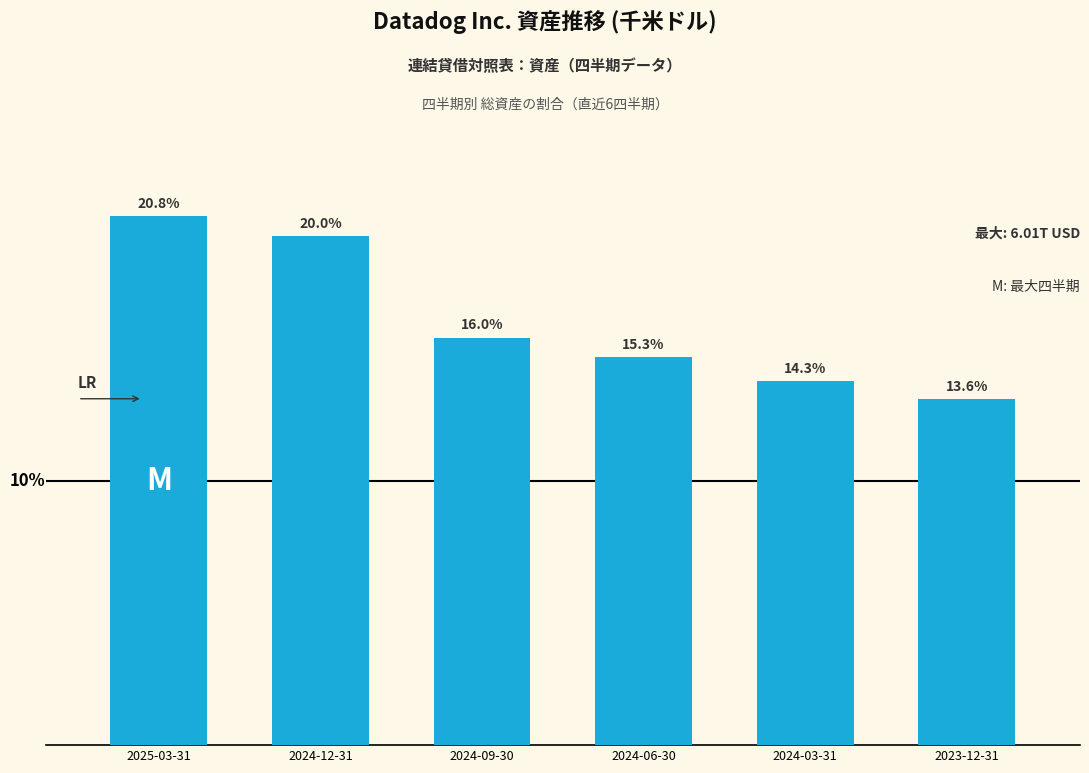

What is the label of the 1st bar from the right?

2023-12-31